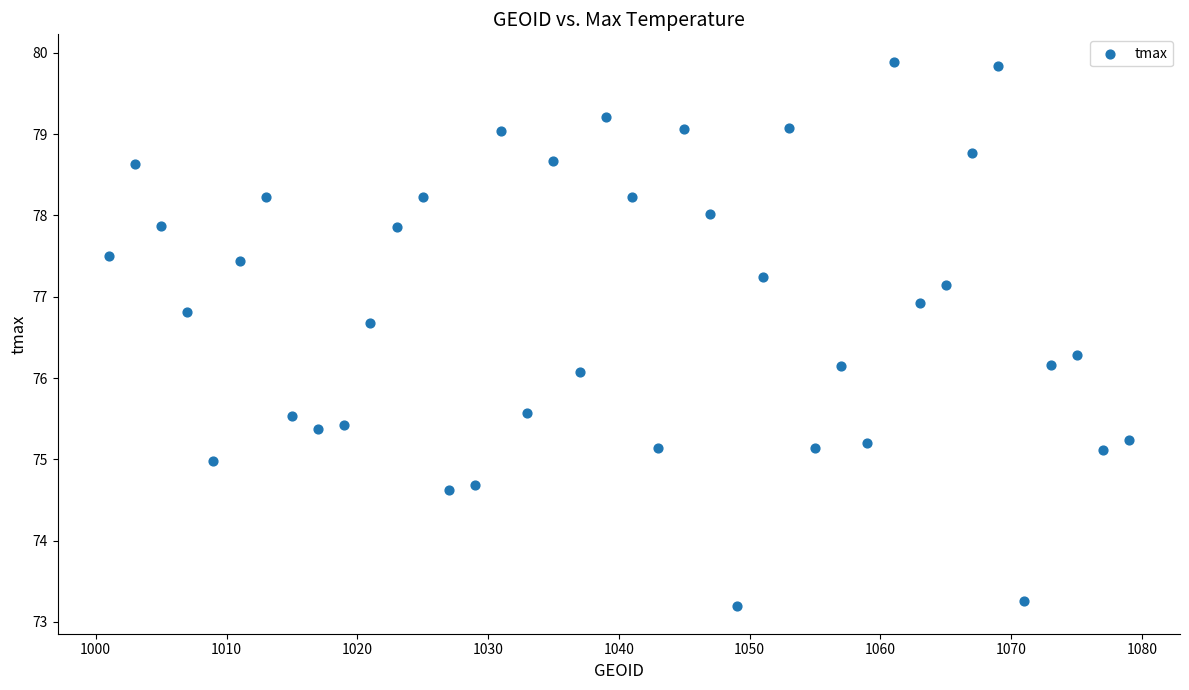

What is the range of Y values (max minus min)?

6.7